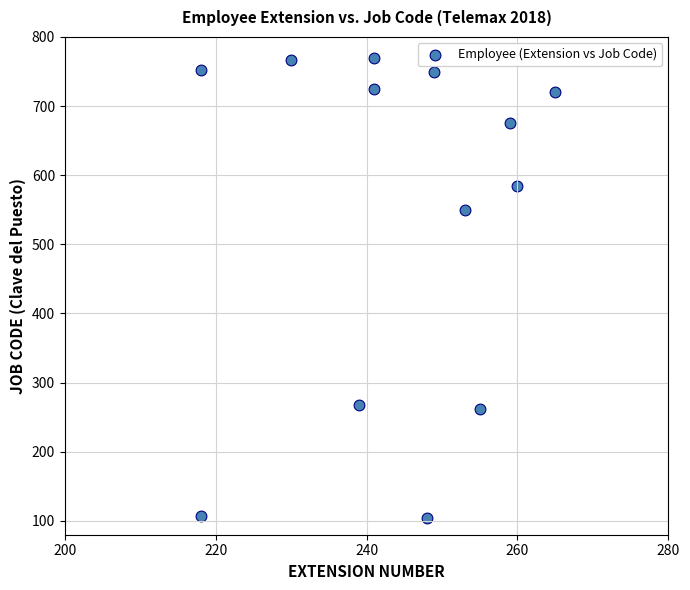

What Y value in the scatter plot is closest to 437?

550